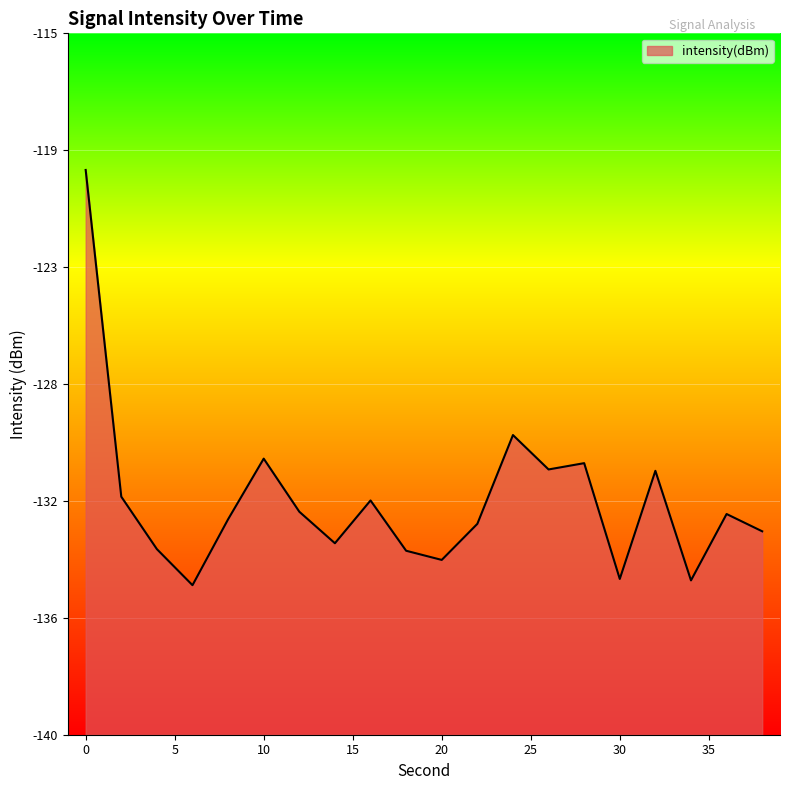

Reading left to right, transcribe all the data shown in this chart.

-119.9	-131.5	-133.4	-134.7	-132.3	-130.2	-132.1	-133.2	-131.6	-133.4	-133.8	-132.5	-129.3	-130.5	-130.3	-134.4	-130.6	-134.5	-132.1	-132.7